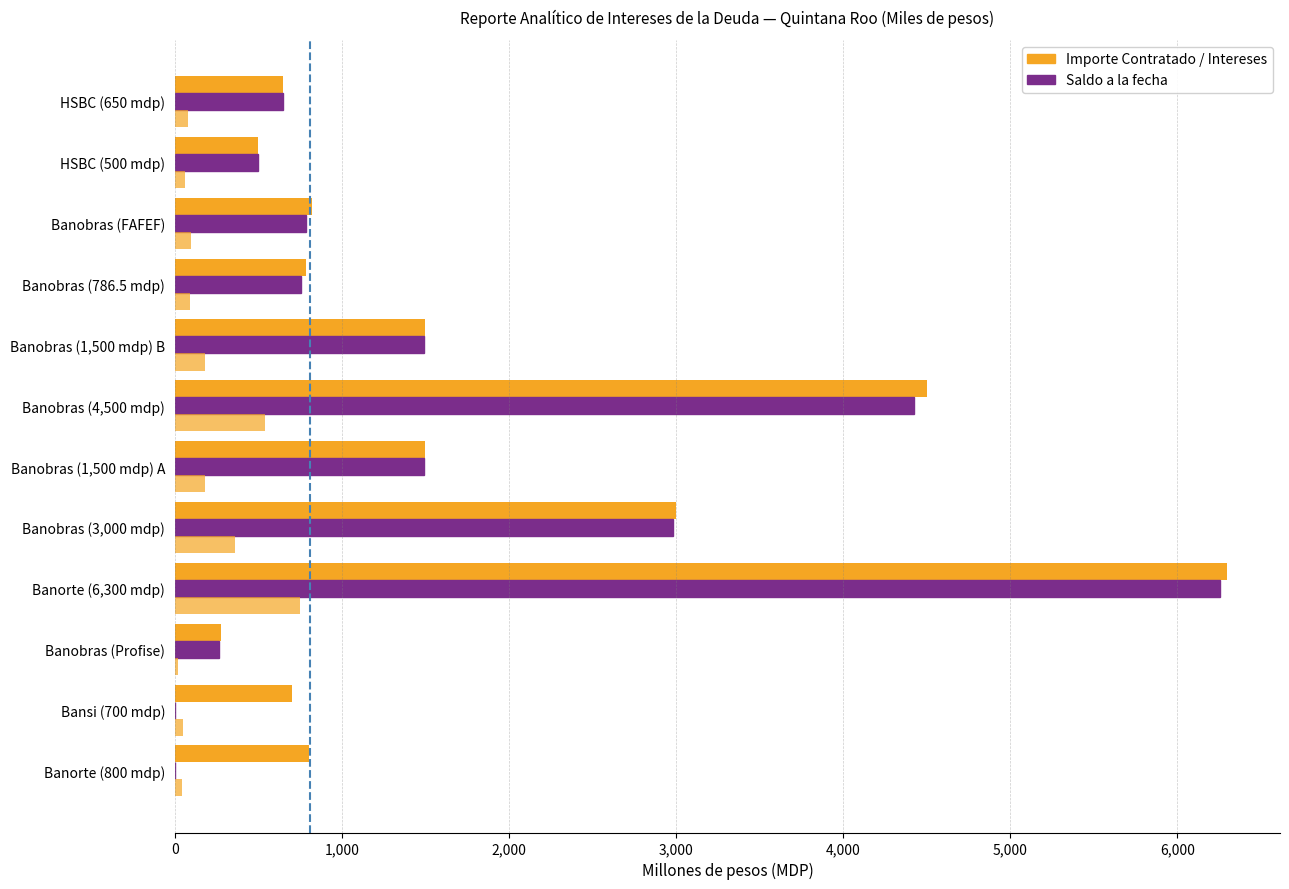

Reading right to left, extract all data points from this chart.

Importe Contratado: 650.0	500.0	820.0	786.6	1500.0	4500.0	1500.0	3000.0	6300.0	273.4	700.0	800.0
Saldo a la fecha: 645.4	496.5	785.4	756.7	1490.3	4425.5	1490.3	2980.5	6256.7	262.9	0.0	0.0
Intereses Pagados: 78.9	61.2	98.4	92.5	182.6	537.5	181.4	359.1	749.5	21.8	51.6	45.4